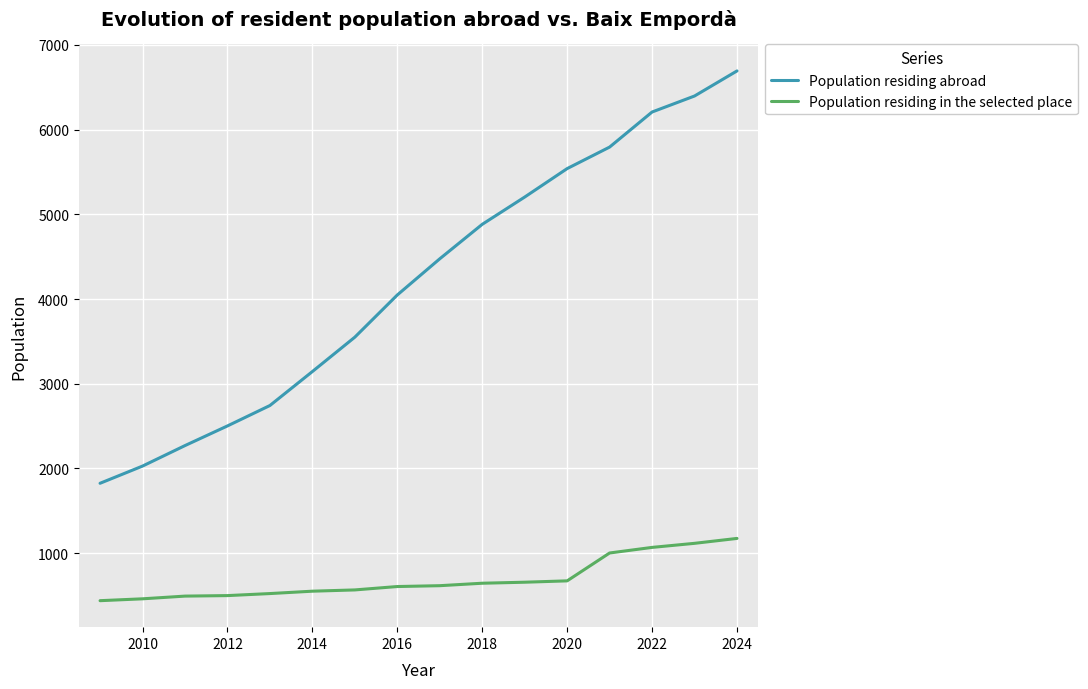

List the series in order of their overall mean, lowest first.

Population residing in the selected place, Population residing abroad